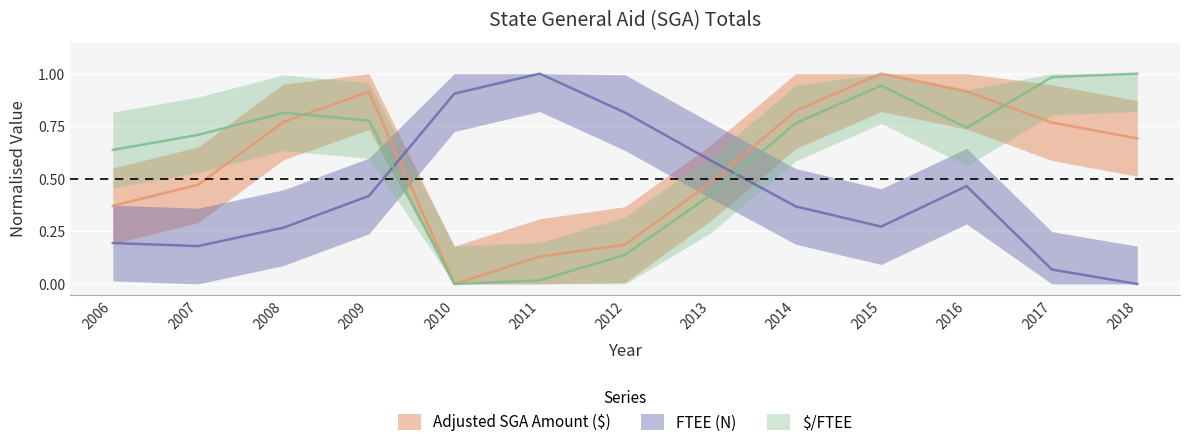

What is the approximate value of Adjusted SGA Amount ($) at 2014?

0.8